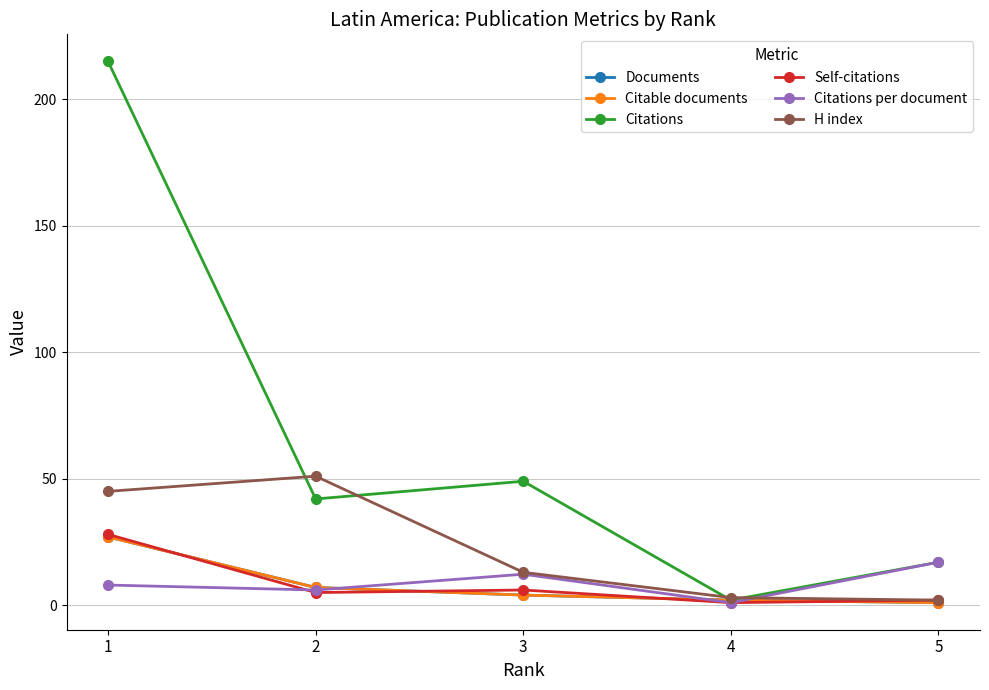

Is this an area chart (filled region under the line)?

No